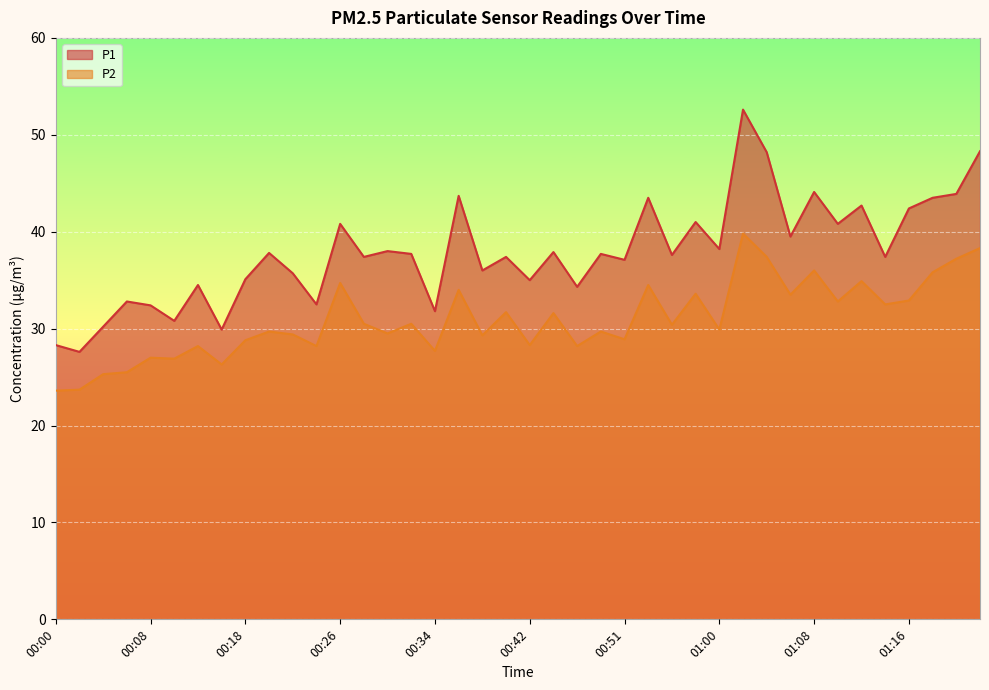

True or false: P1 and P2 intersect in this chart.

False